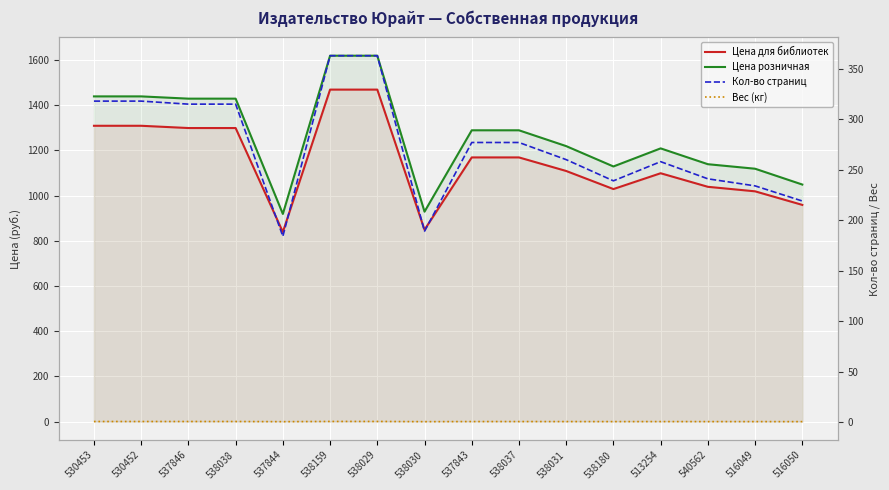

Does the chart display data point markers on the line(s)?

No